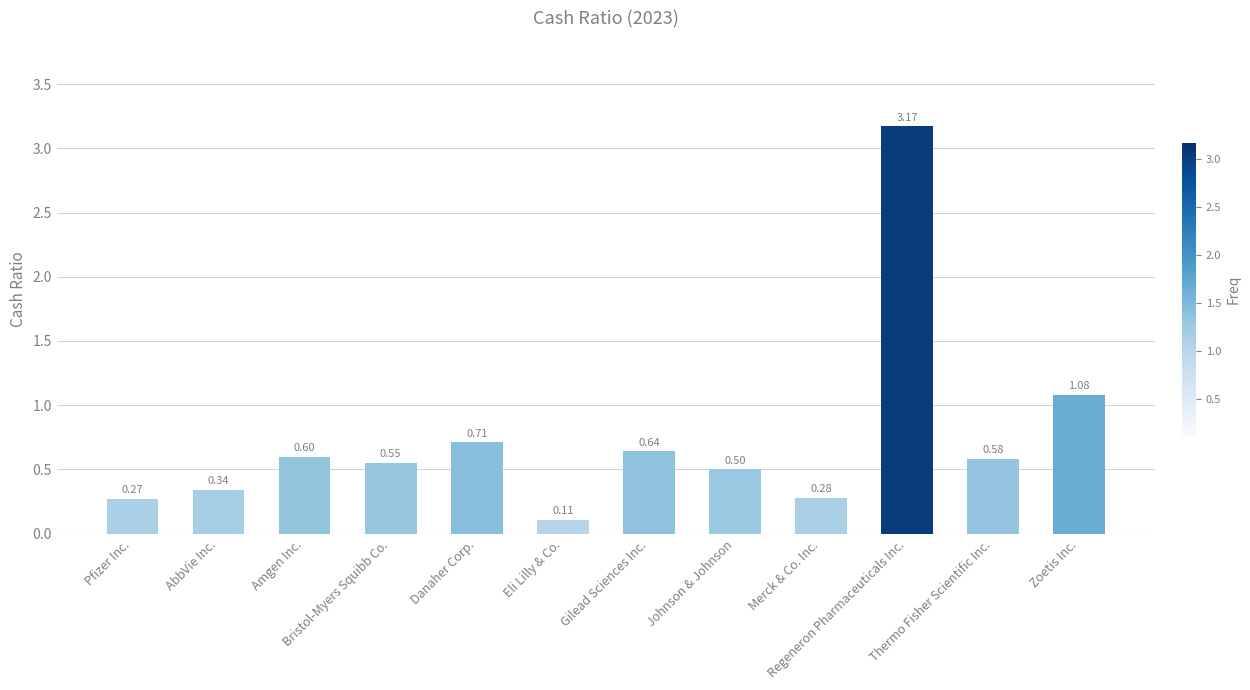

Which category has the lowest value across all series?

Eli Lilly & Co.